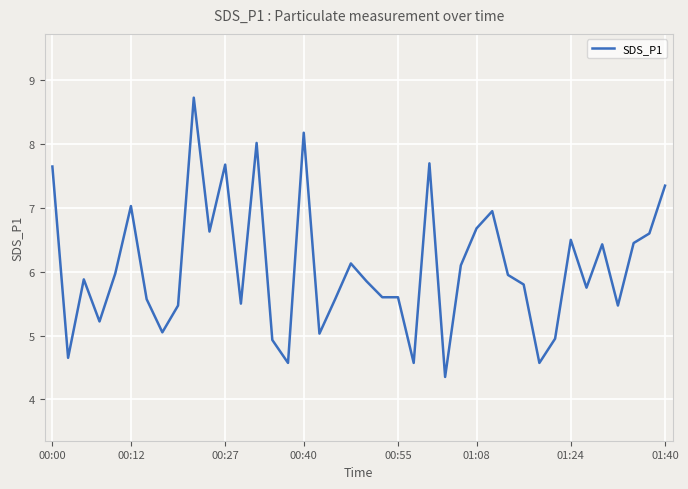

The value of SDS_P1 at 00:55 is 5.6. True or false?

True